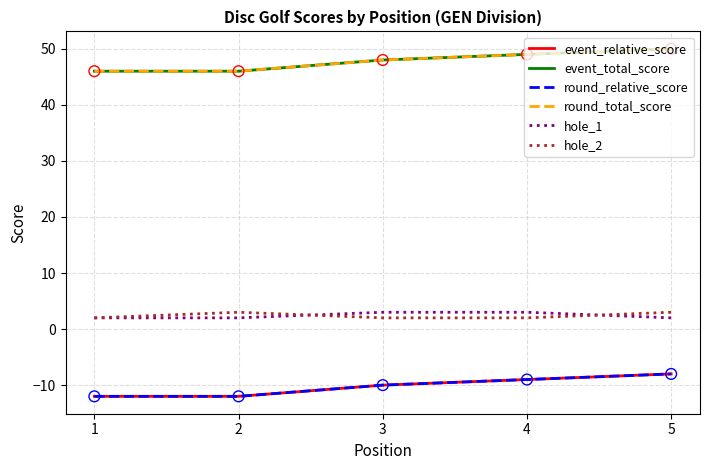

At how many categories does at least one series exceed 7?

5